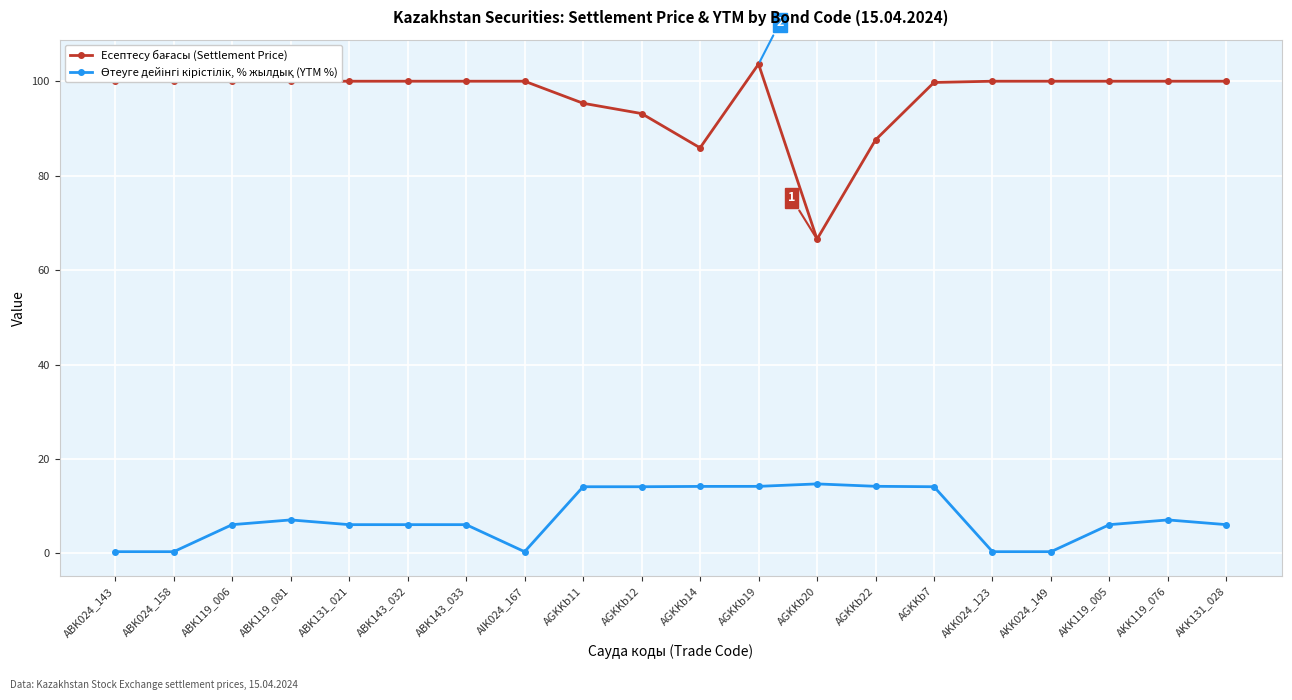

Which label corresponds to the largest value in the chart?

AGKKb19